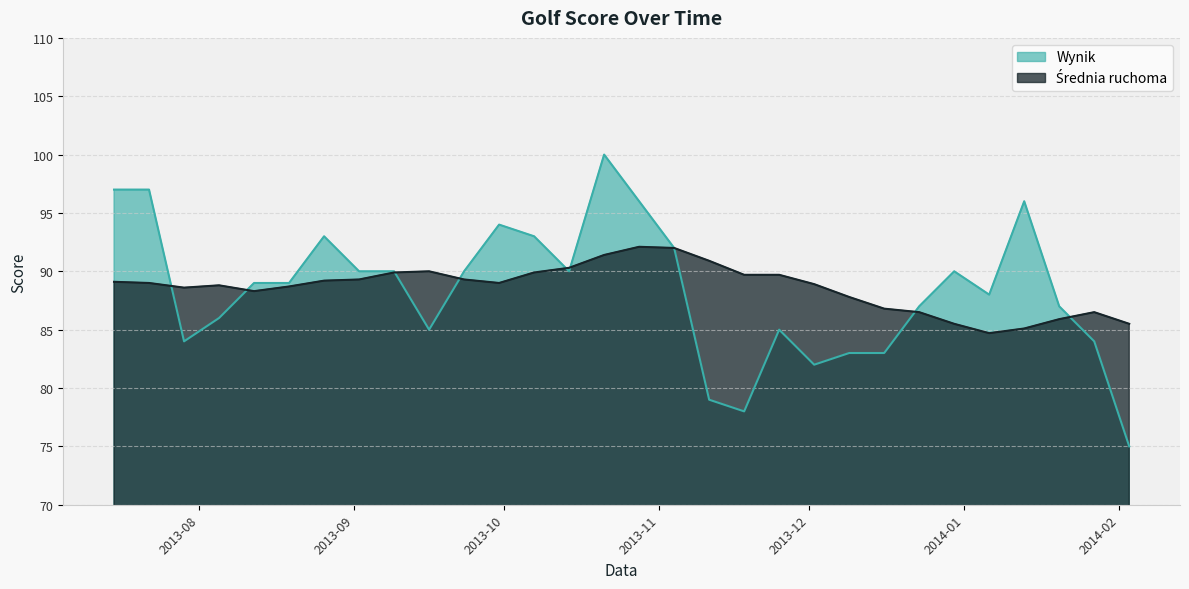

Rank the series by their average value, from lowest to highest.

Wynik, Srednia ruchoma